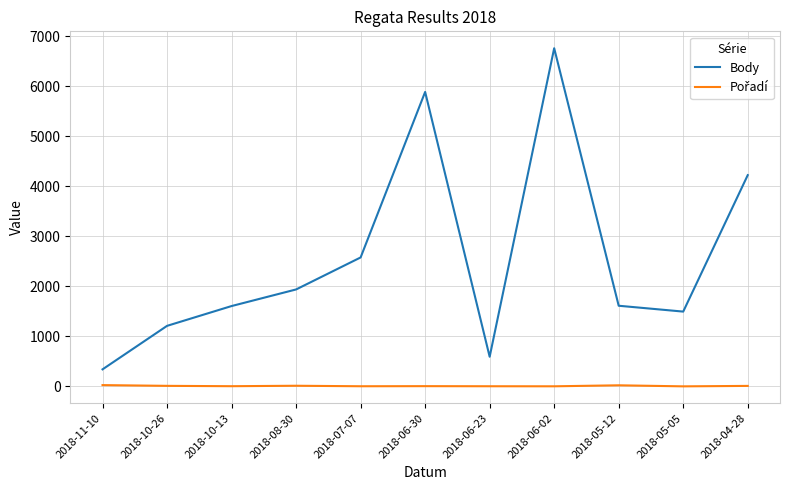

What position from the left is 2018-06-23?

7